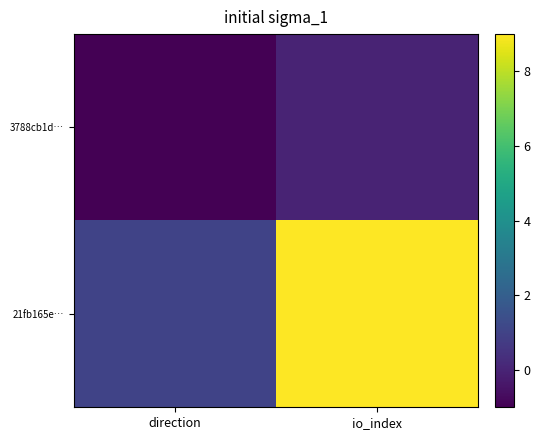

Which label corresponds to the largest value in the chart?

io_index